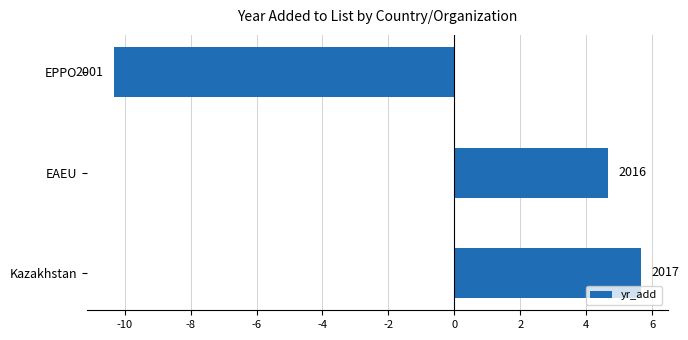

Does the chart contain any negative values?

Yes